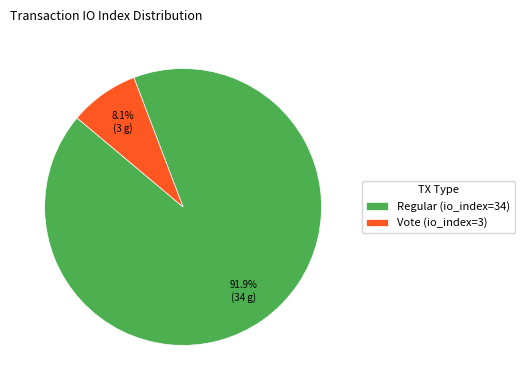

Is it true that Vote (io_index=3) is 20% of the pie?

False